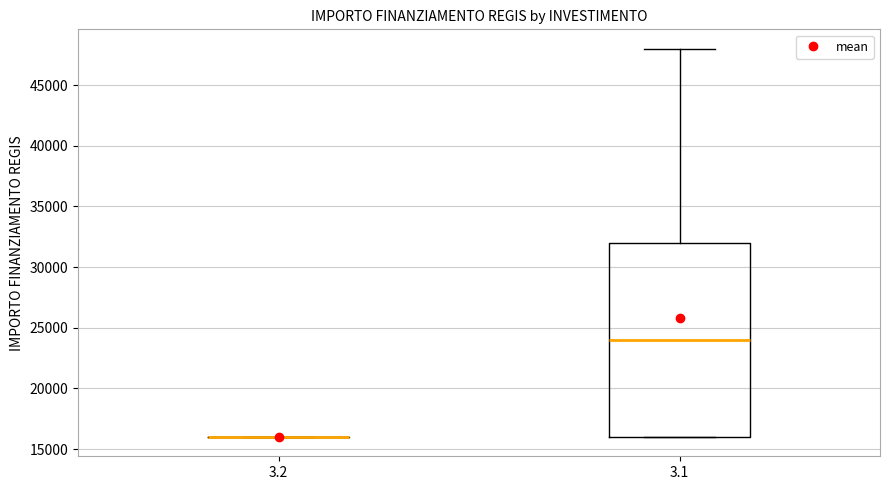

Reading left to right, read every box against the y-axis: the position of its median line, the range the box covers, and the ends of its whiskers. The values are not printed on the chart, so give them approximately, as read against the axis.

3.2: box collapsed to a line at 16000, whiskers 16000 to 16000
3.1: median 24000, box 16000 to 32000, whiskers 16000 to 48000